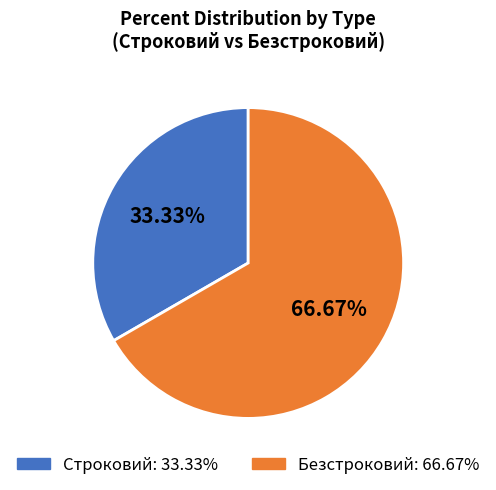

To the nearest percent, what is the average slice percentage?

50%